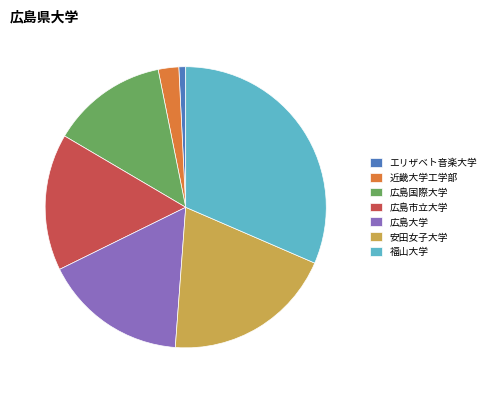

Between 福山大学 and 広島市立大学, which is larger?

福山大学